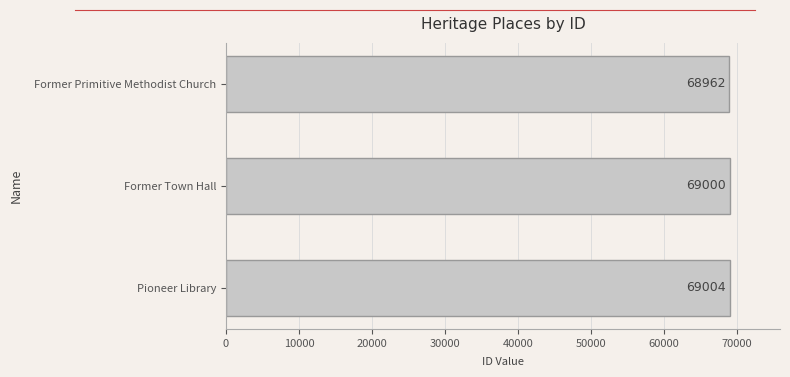

How many categories are shown in the chart?

3